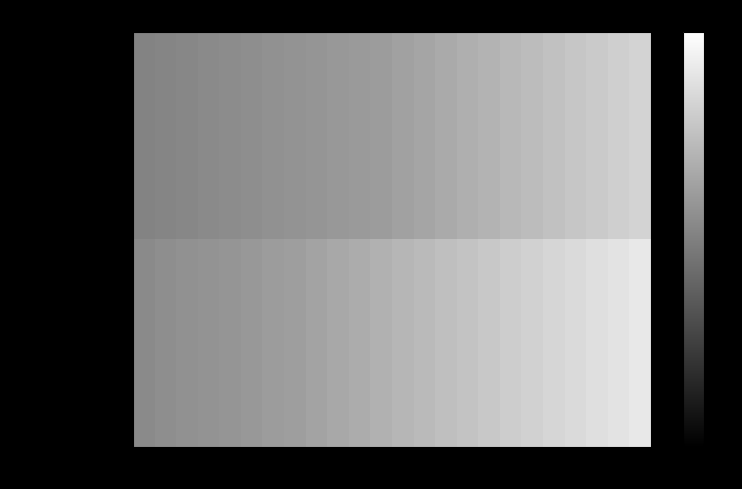

Rank the series at 2035 from highest to lowest value.

Solar Integration Cost, Wind Integration Cost